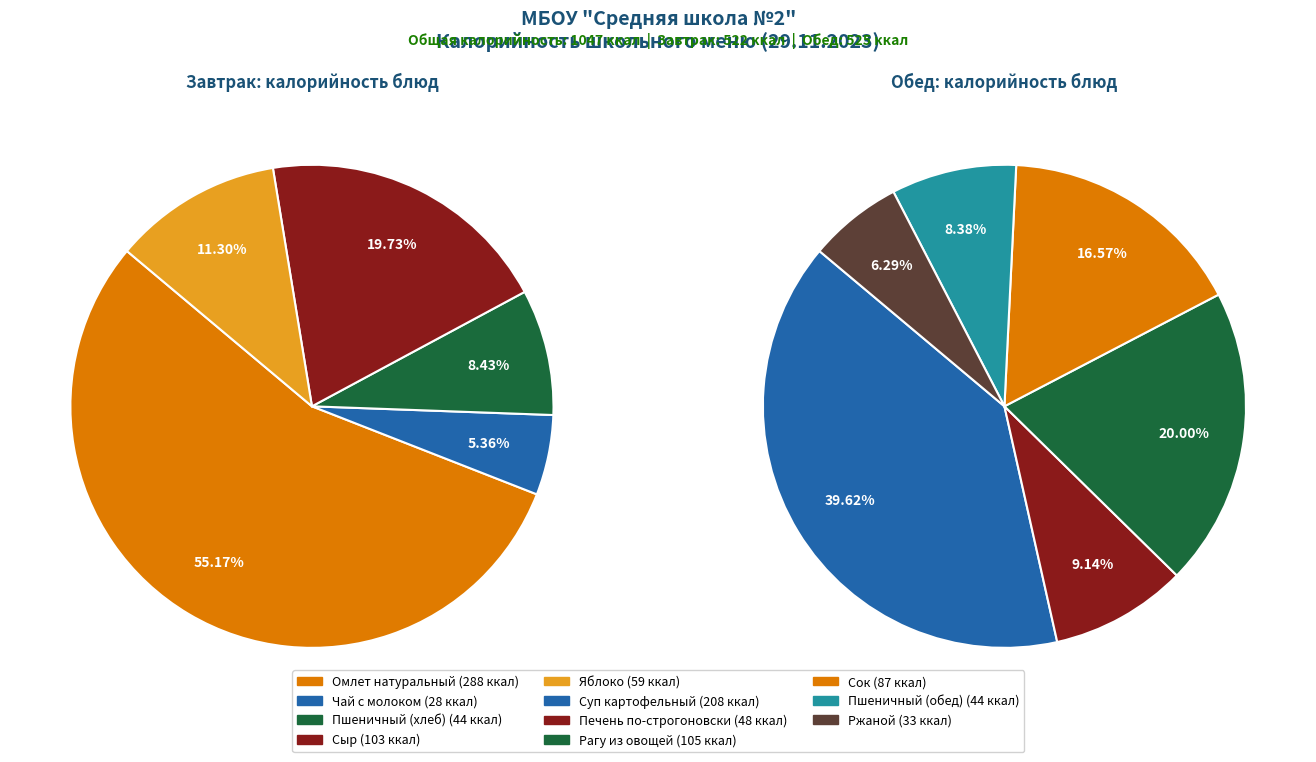

Rank the categories by value from lowest to highest.

Чай с молоком, Ржаной, Пшеничный (хлеб), Пшеничный (обед), Печень по-строгоновски, Яблоко, Сок, Сыр, Рагу из овощей, Суп картофельный, Омлет натуральный